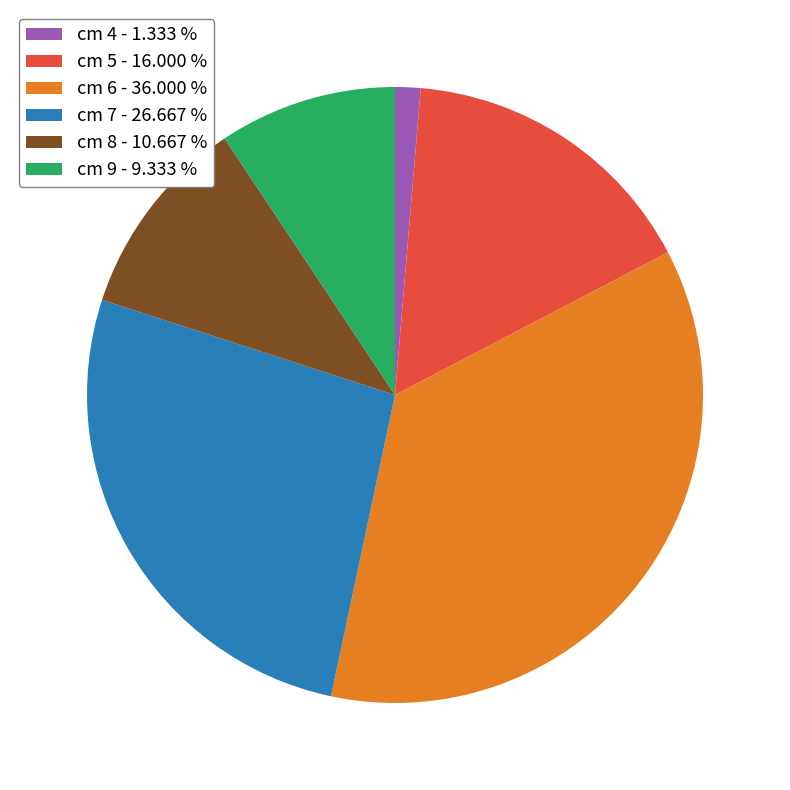

Do cm 5 - 16.000 % and cm 6 - 36.000 % together represent more than half of the pie?

Yes